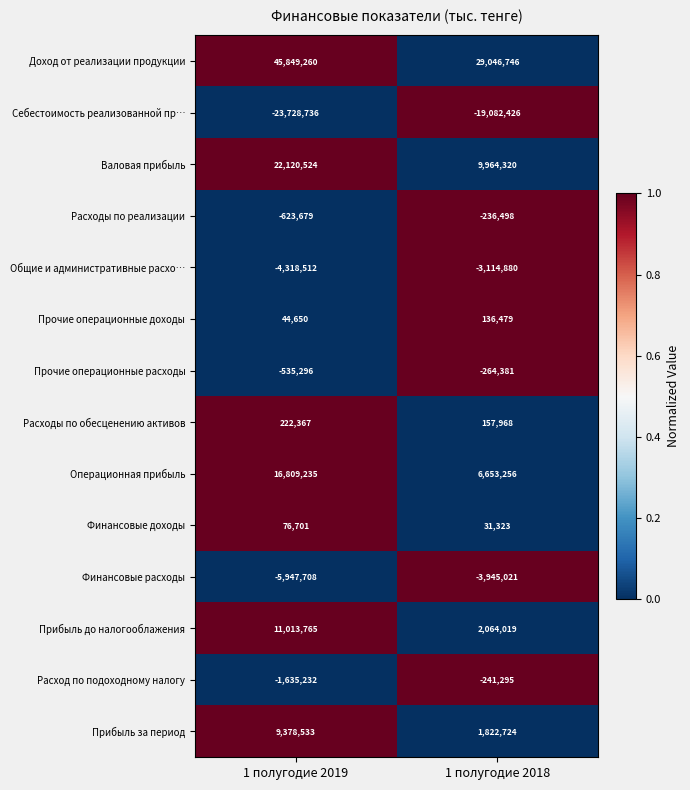

List the labels in order of Расходы по реализации value, largest first.

1 полугодие 2018, 1 полугодие 2019